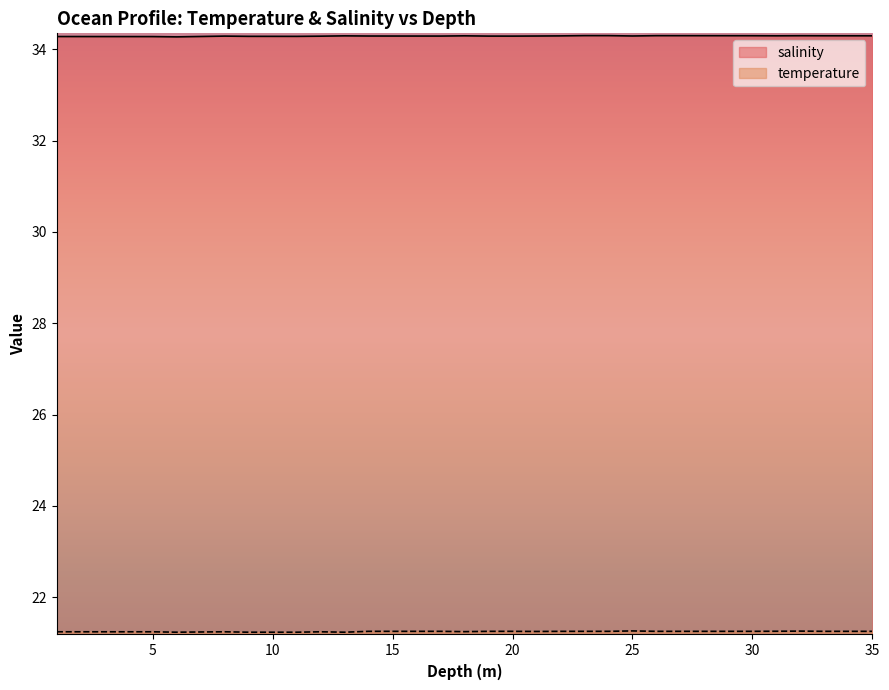

What is the difference between the highest and lowest values at 28.0?

13.0